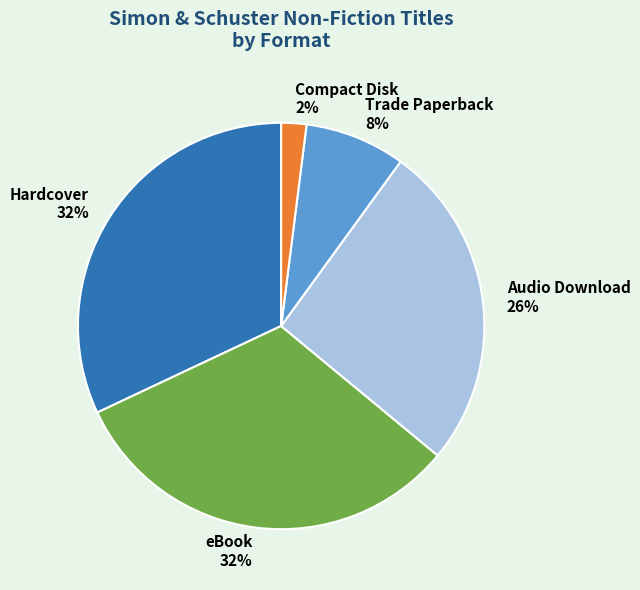

Do Hardcover and Compact Disk together represent more than half of the pie?

No